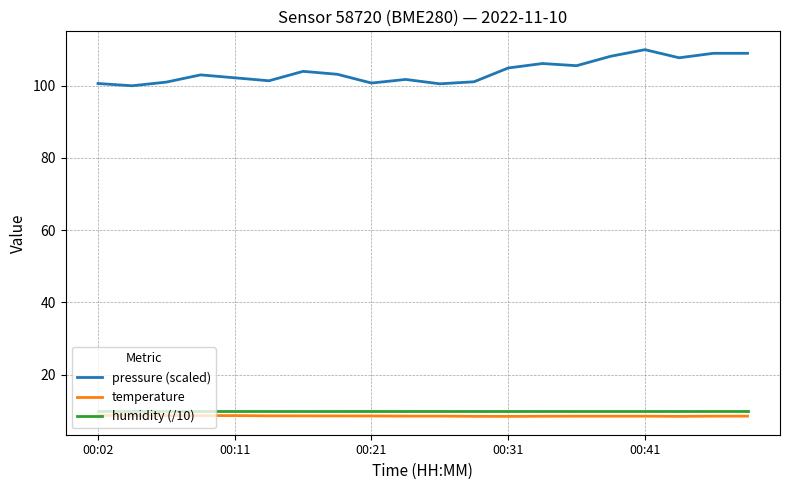

What is the minimum value shown in the chart?

8.4